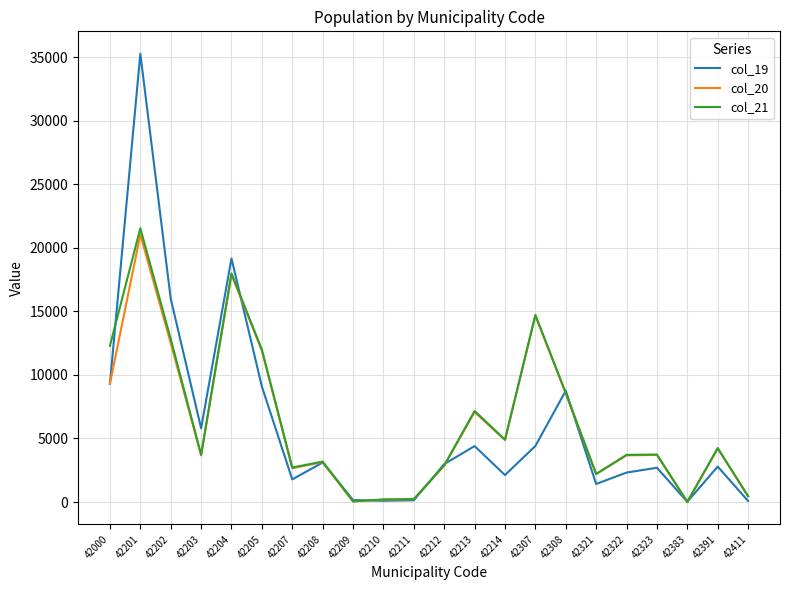

What is the average value of the col_20 series?

6131